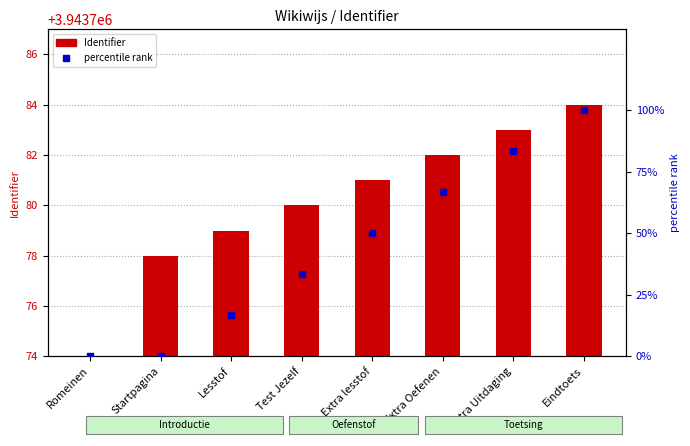

What is the sum of the values at Extra Oefenen and Extra Uitdaging?

7887565